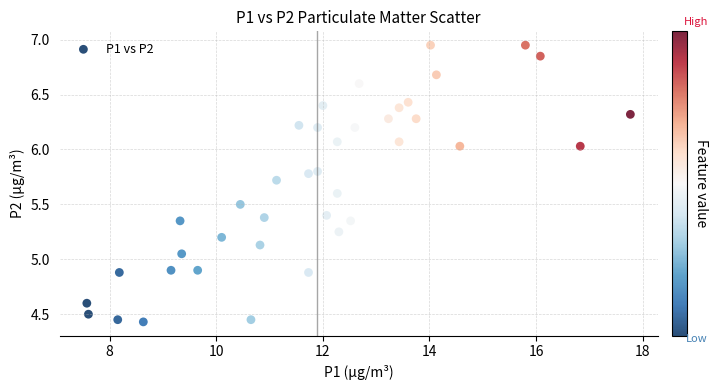

What is the range of X values (max minus min)?

10.2